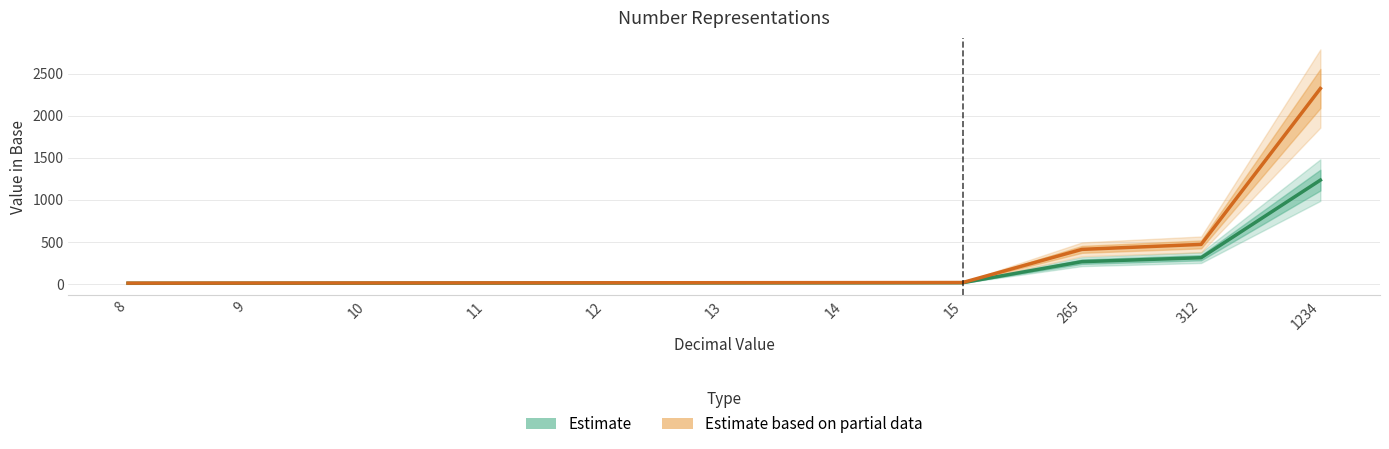

Rank the series by their average value, from lowest to highest.

Estimate (Decimal), Estimate based on partial data (Octal)